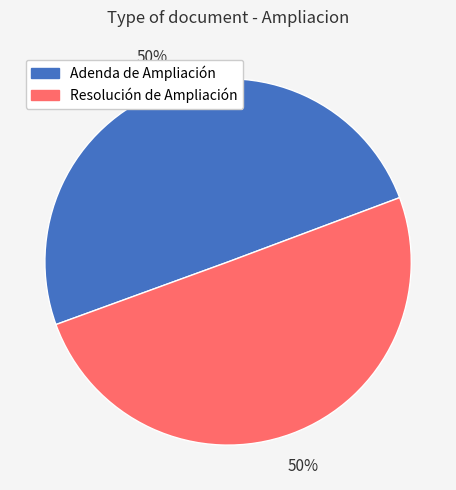

To the nearest percent, what is the combined percentage of Resolución de Ampliación and Adenda de Ampliación?

100%